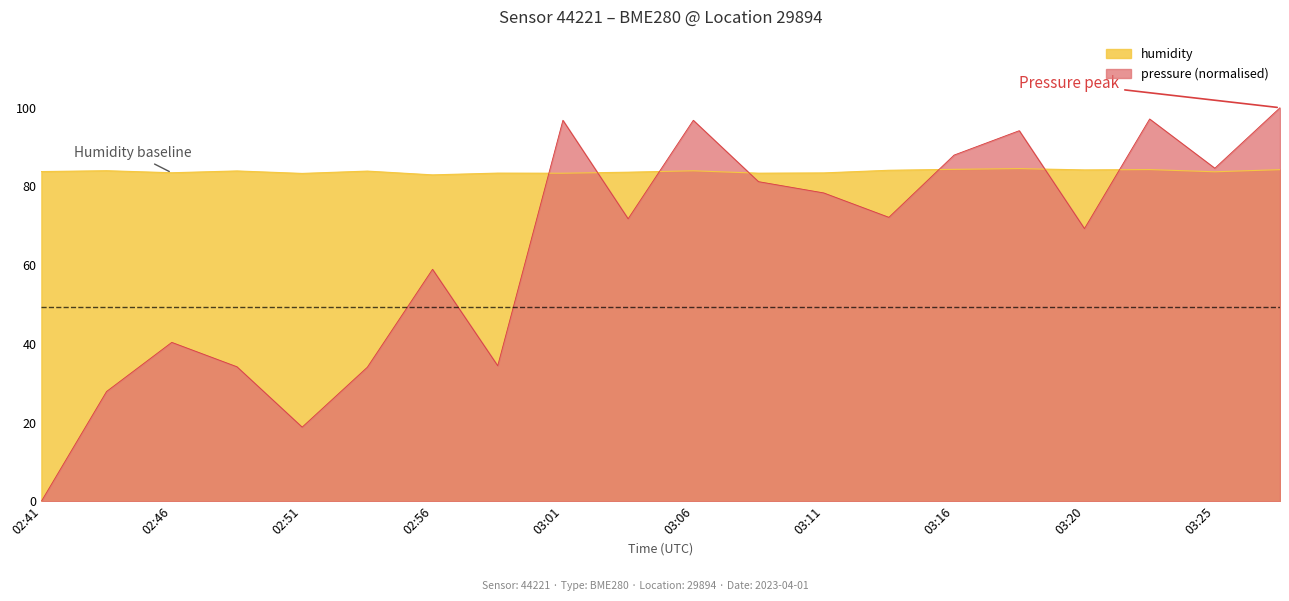

Does the chart have visible grid lines?

No